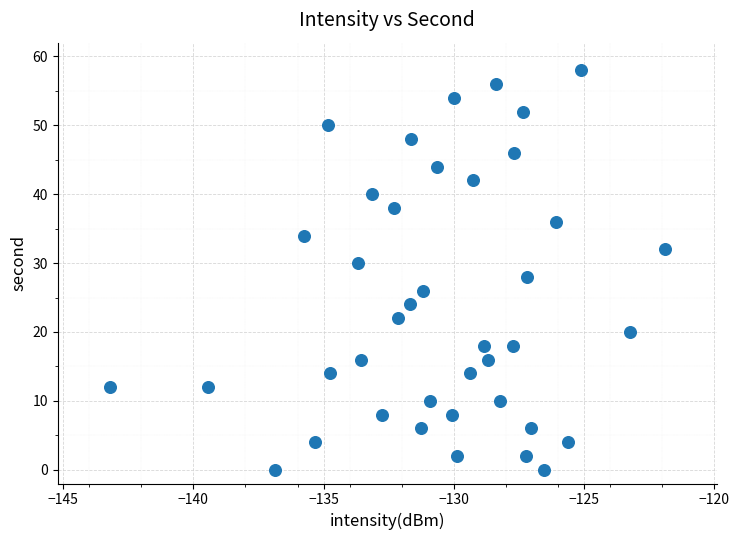

What is the range of Y values (max minus min)?

58